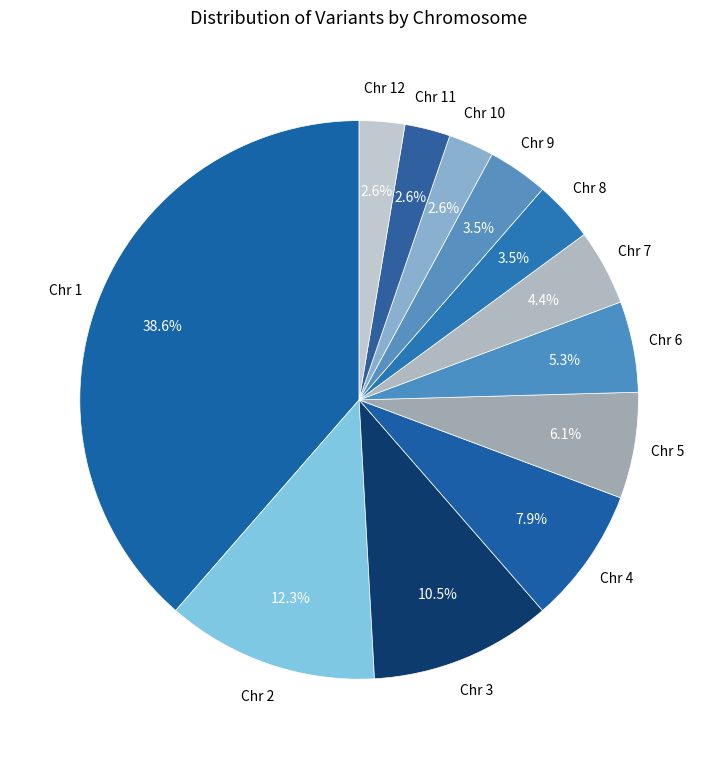

To the nearest percent, what is the average slice percentage?

8%